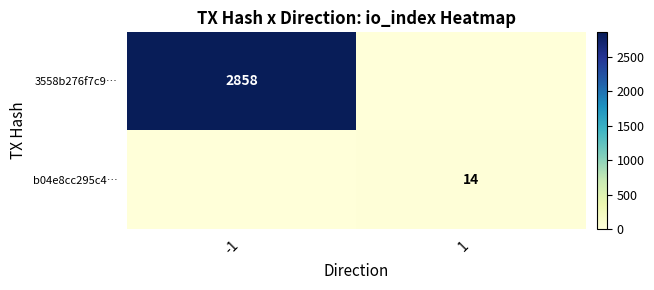

True or false: 3558b276f7c9… has a value of 1418 at -1.

False